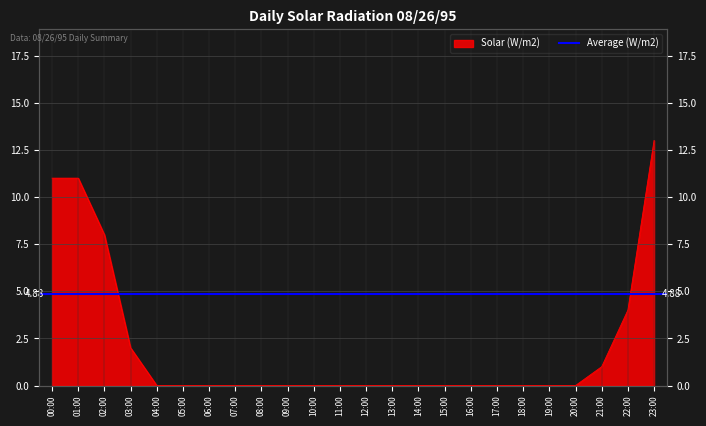

Reading left to right, transcribe all the data shown in this chart.

00:00=11	01:00=11	02:00=8	03:00=2	04:00=0	05:00=0	06:00=0	07:00=0	08:00=0	09:00=0	10:00=0	11:00=0	12:00=0	13:00=0	14:00=0	15:00=0	16:00=0	17:00=0	18:00=0	19:00=0	20:00=0	21:00=1	22:00=4	23:00=13